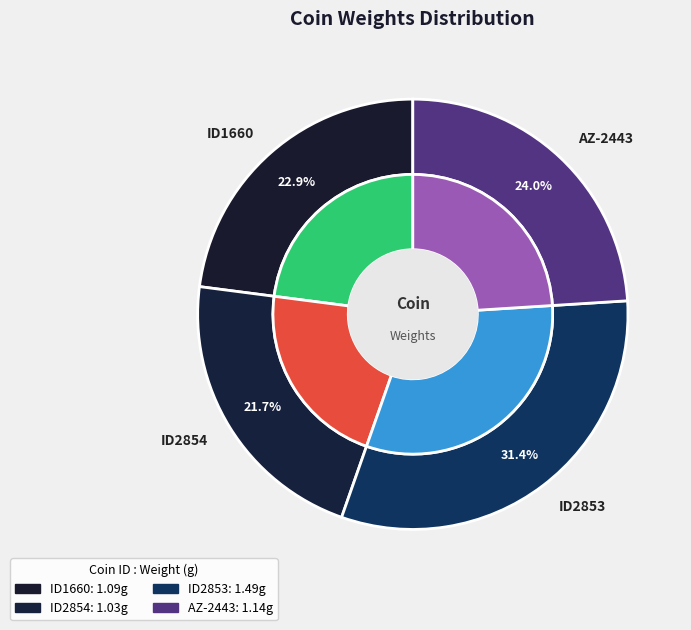

The ID2853 slice represents 43% of the pie. True or false?

False